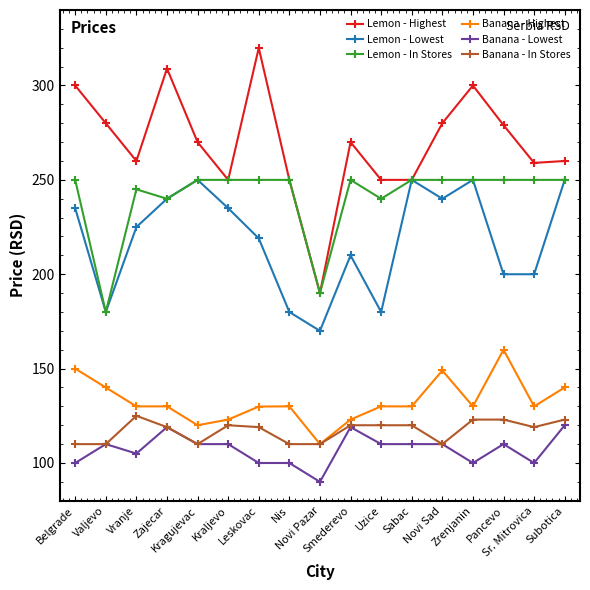

True or false: Lemon - In Stores and Banana - In Stores intersect in this chart.

False